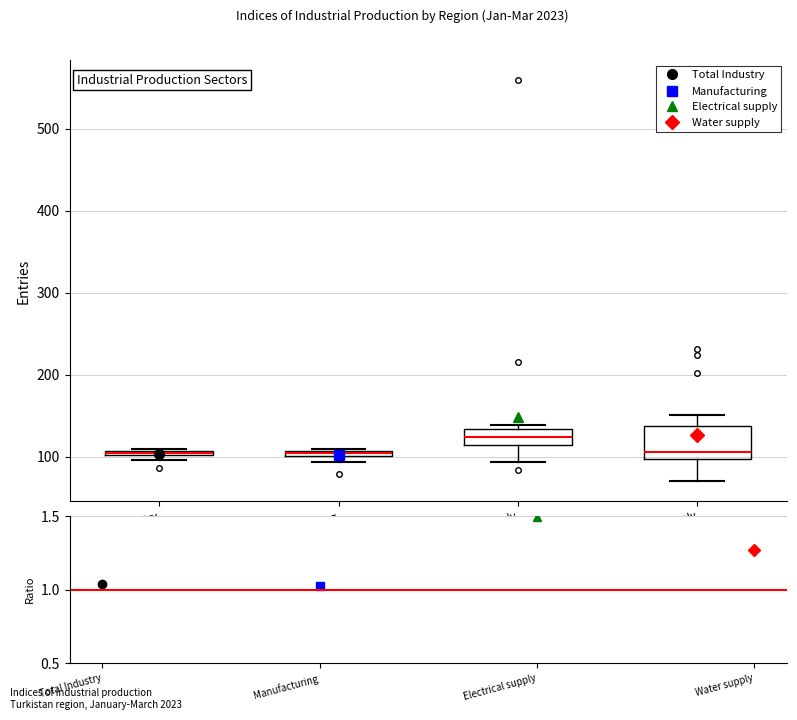

Comparing the boxes themselves (not the whiskers), which one is the tallest?

Water supply